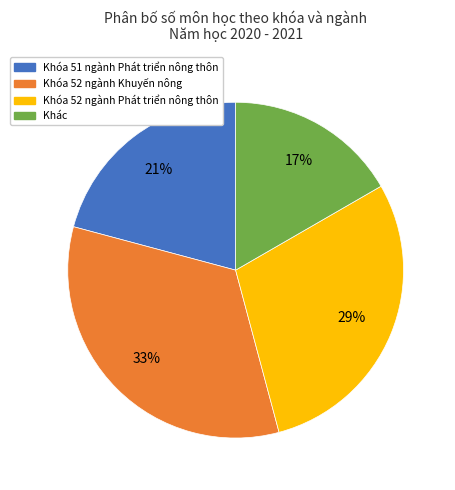

To the nearest percent, what percentage of the pie is Khác?

17%